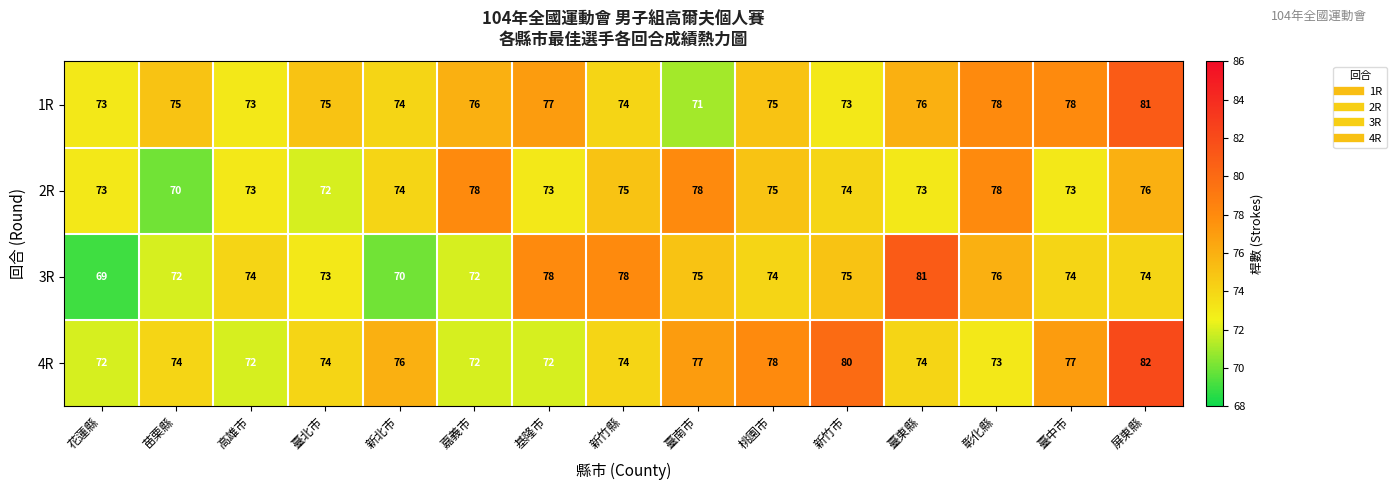

At how many categories does at least one series exceed 71?

15